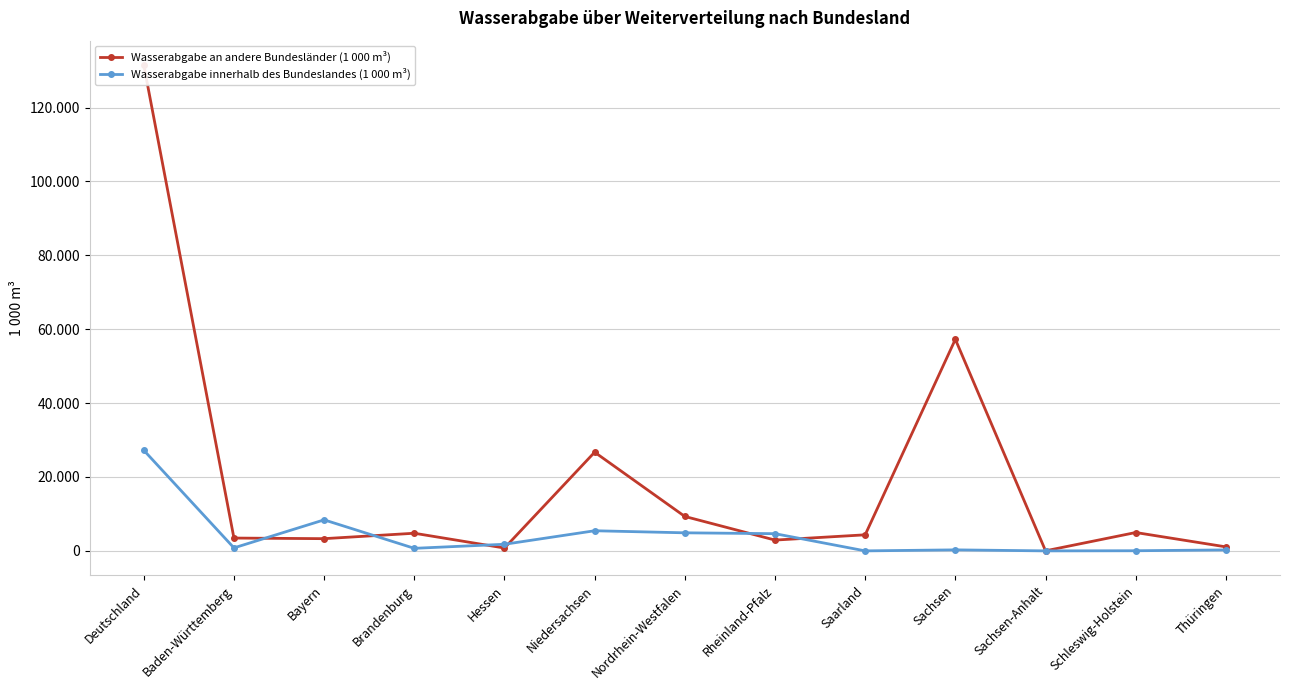

At how many categories does at least one series exceed 80401?

1